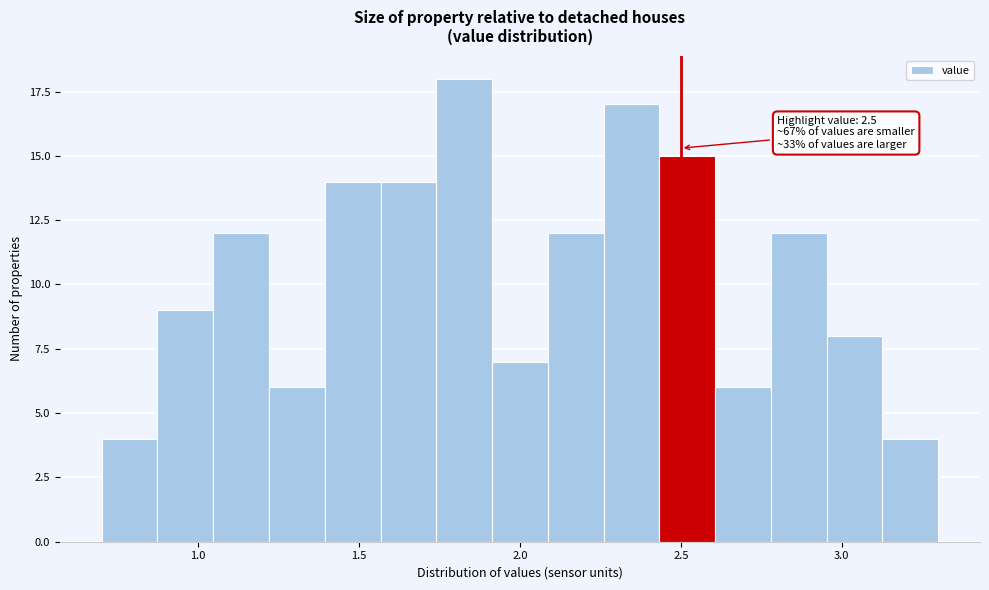

Around what value on the x-axis is the tallest bar? Give the approximate position of its centre, as read against the axis.

1.85